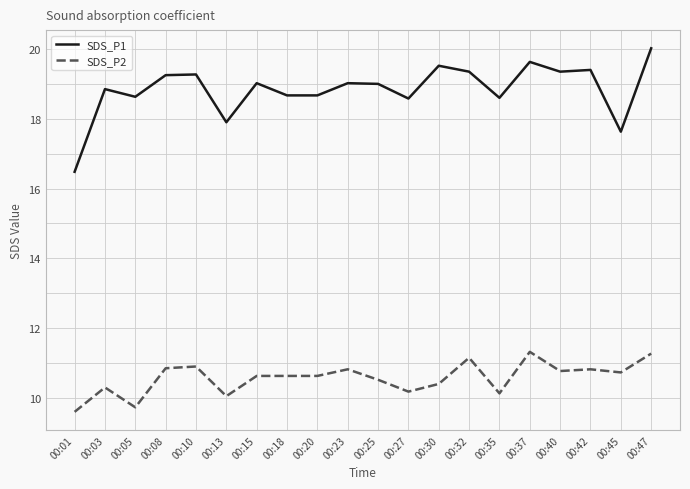

True or false: SDS_P1 and SDS_P2 intersect in this chart.

False